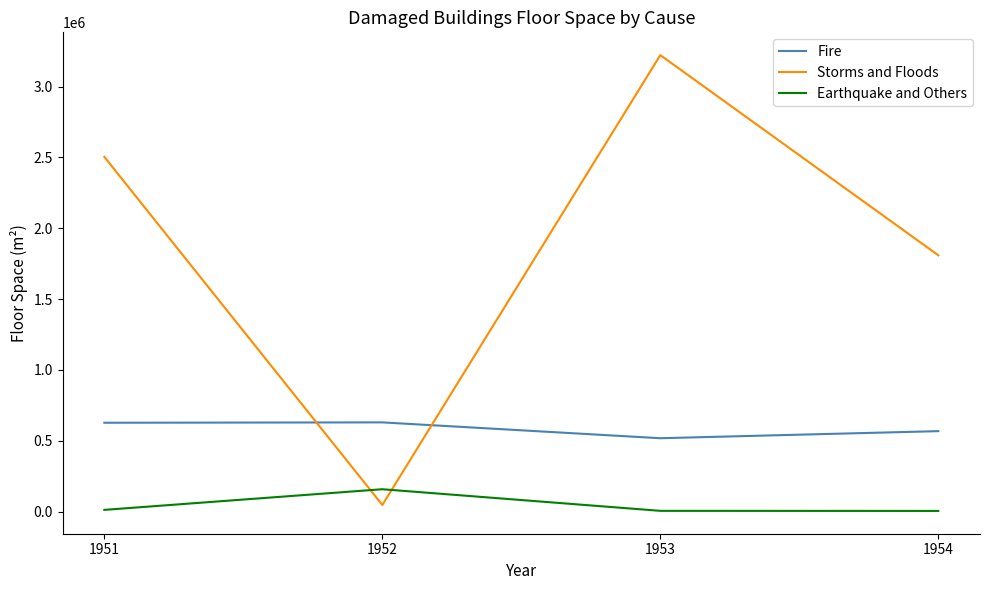

Between 1952 and 1953, which series saw the biggest shift?

Storms and Floods